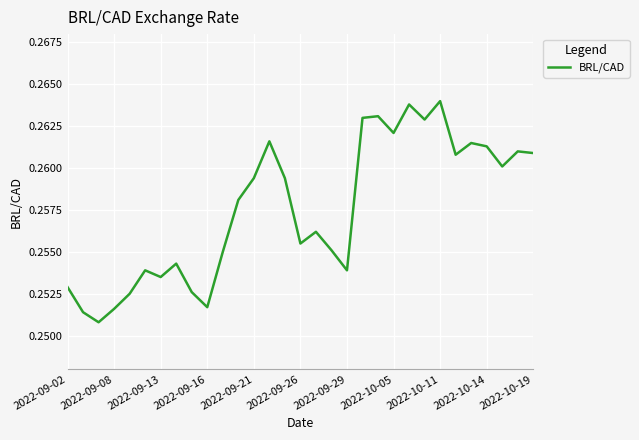

Which has a higher value, 2022-09-26 or 2022-10-19?

2022-10-19